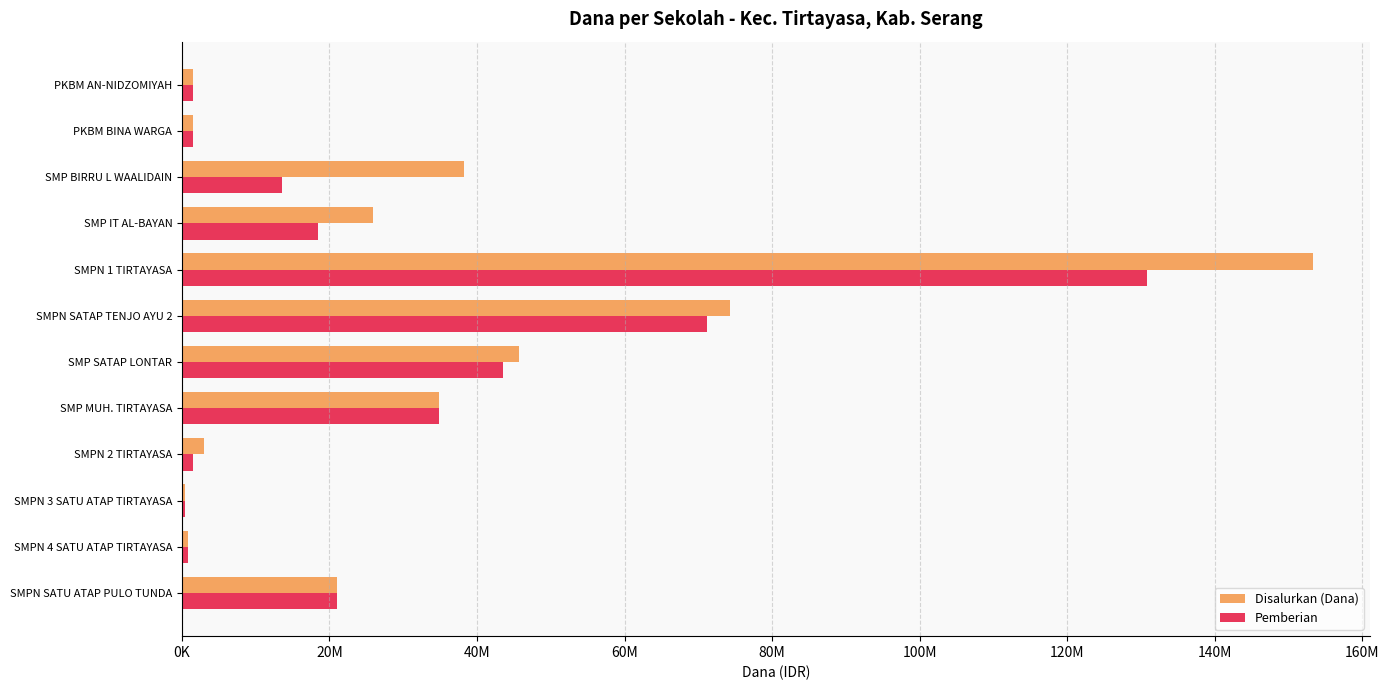

Rank the series by their maximum value, from lowest to highest.

Pemberian, Disalurkan (Dana)